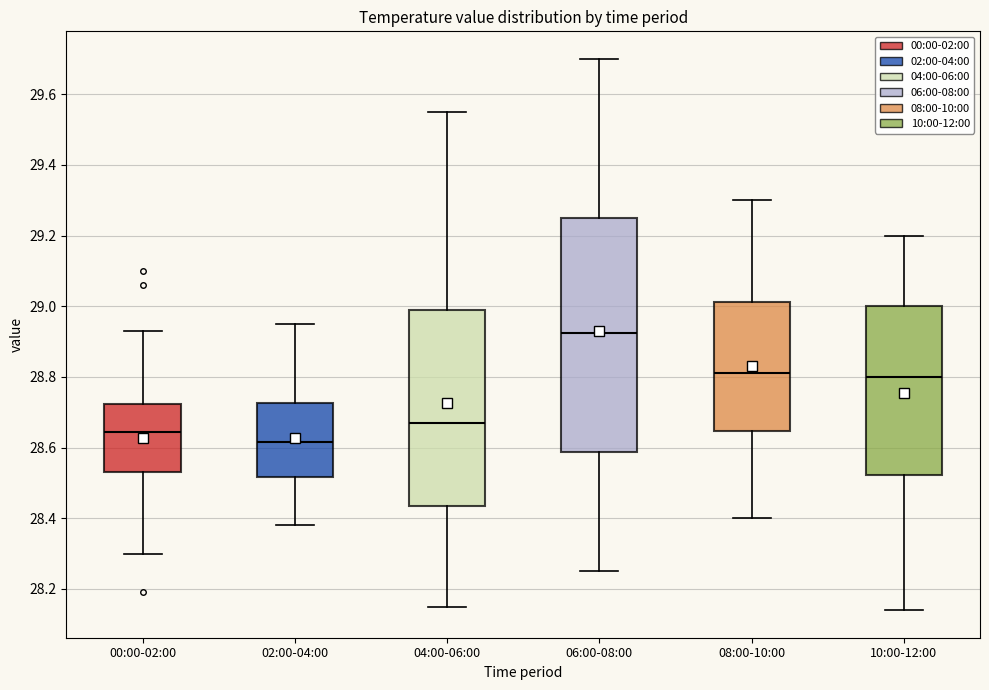

Reading left to right, read every box against the y-axis: the position of its median line, the range the box covers, and the ends of its whiskers. The values are not printed on the chart, so give them approximately, as read against the axis.

00:00-02:00: median 28.64, box 28.54 to 28.72, whiskers 28.30 to 28.94
02:00-04:00: median 28.62, box 28.52 to 28.72, whiskers 28.38 to 28.96
04:00-06:00: median 28.68, box 28.44 to 29.00, whiskers 28.16 to 29.56
06:00-08:00: median 28.92, box 28.58 to 29.26, whiskers 28.26 to 29.70
08:00-10:00: median 28.82, box 28.64 to 29.02, whiskers 28.40 to 29.30
10:00-12:00: median 28.80, box 28.52 to 29.00, whiskers 28.14 to 29.20